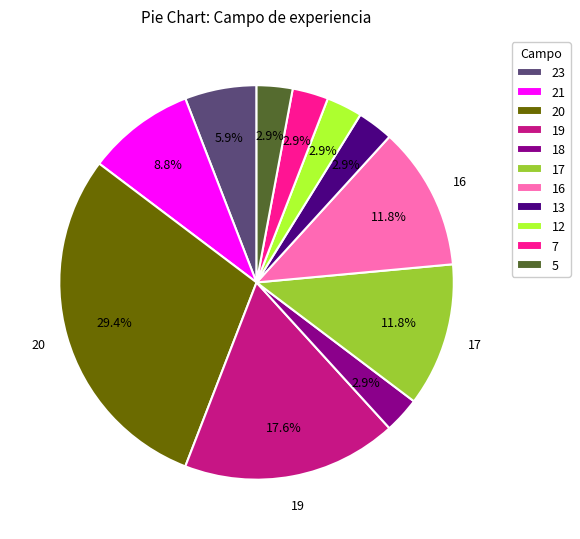

Does 23 account for over 50% of the chart?

No